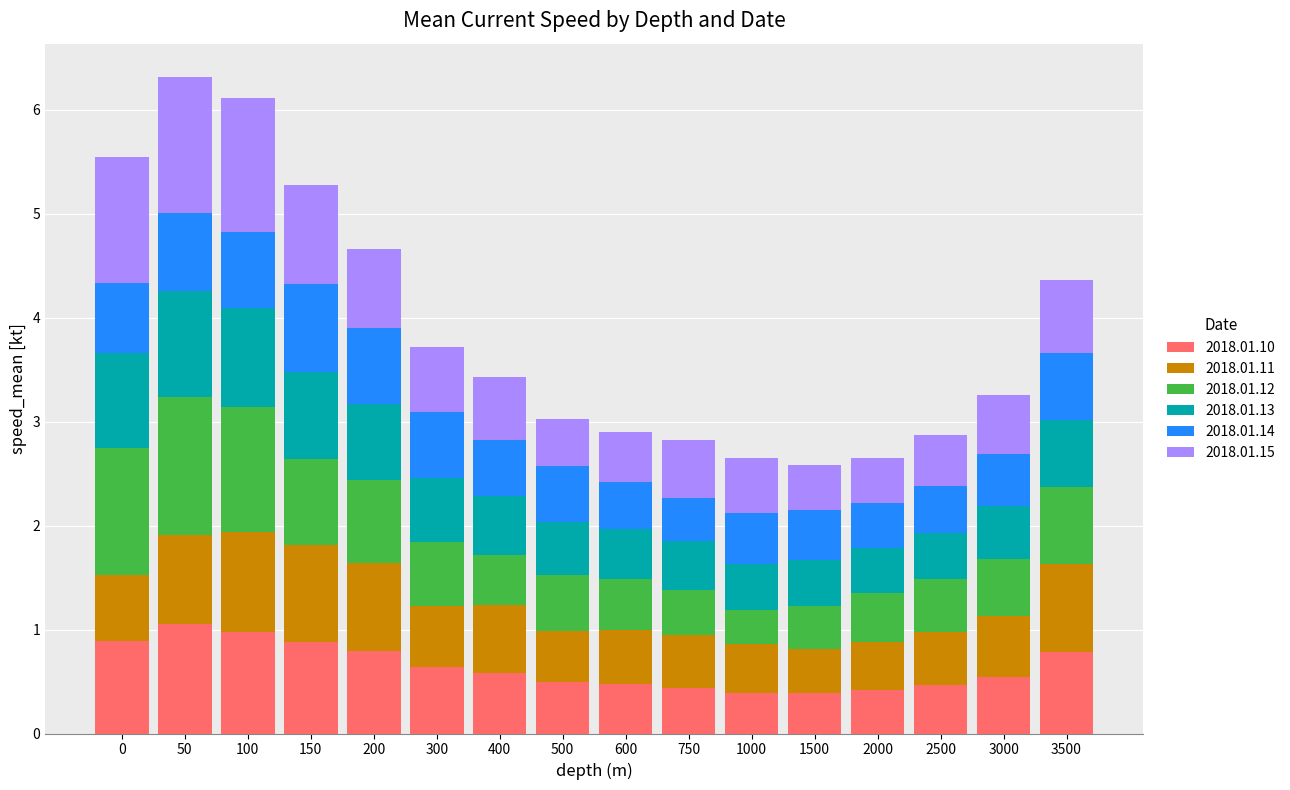

What is the minimum value for 2018.01.10?

0.4